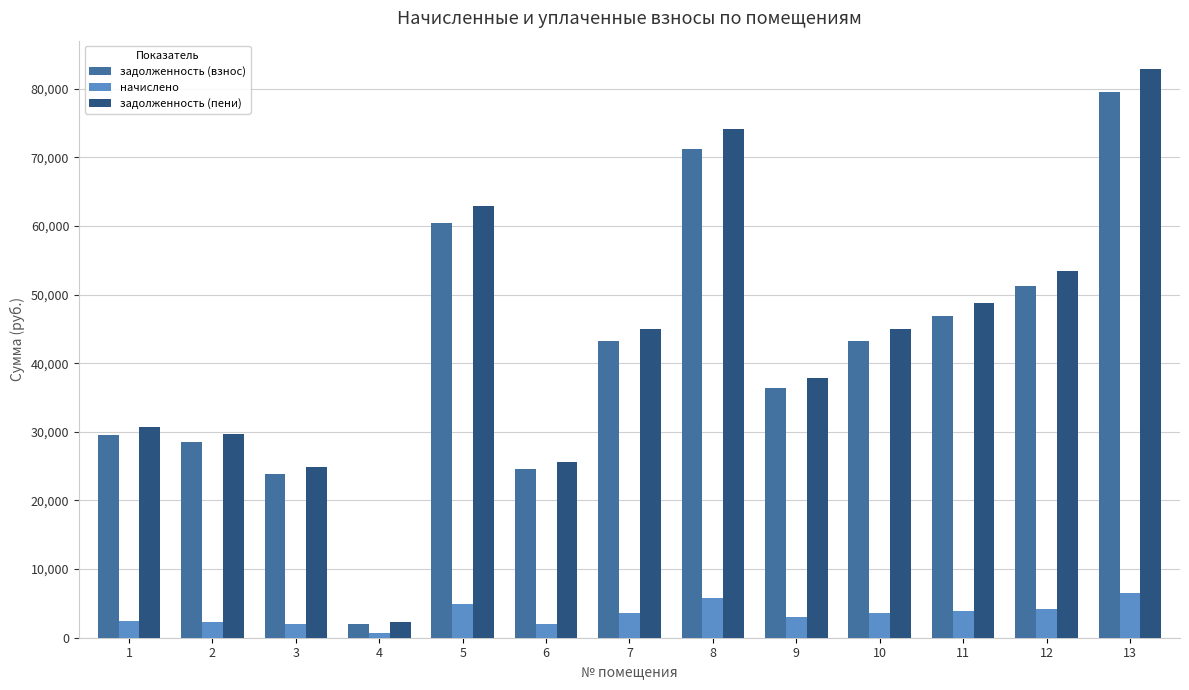

What is the spread (max minus min) of values at 9?

34874.4